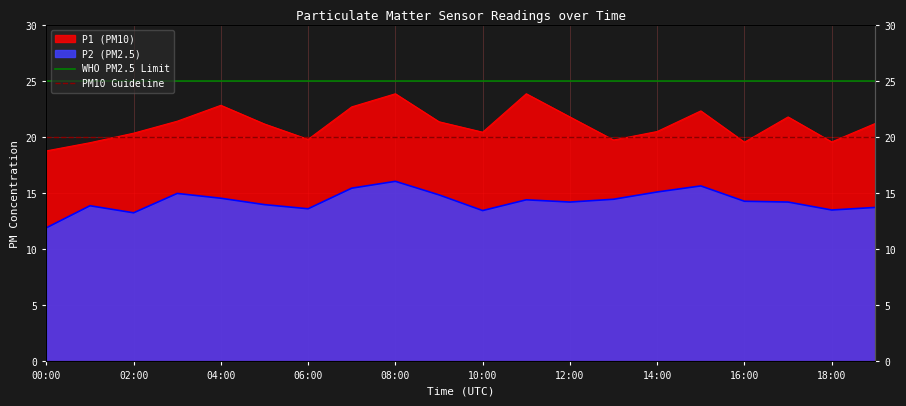

Between 02:00 and 00:00, which is larger?

02:00